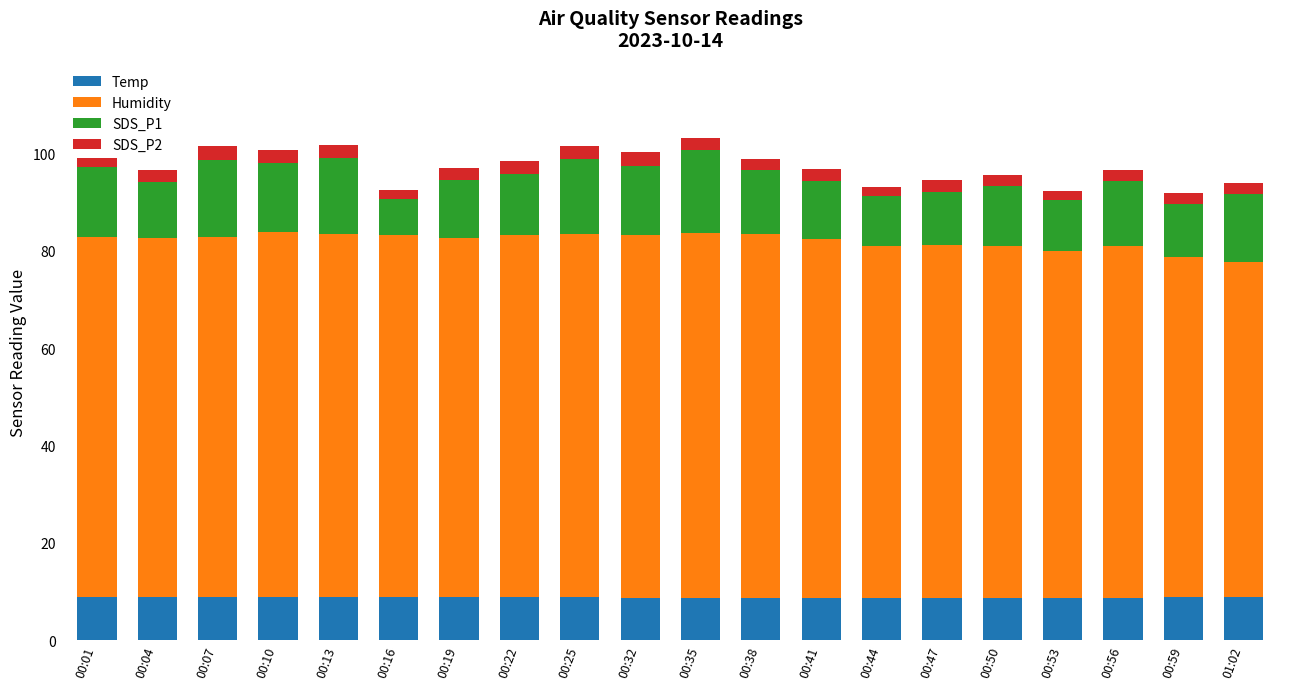

The Temp series shows 8.8 at 00:19. True or false?

True